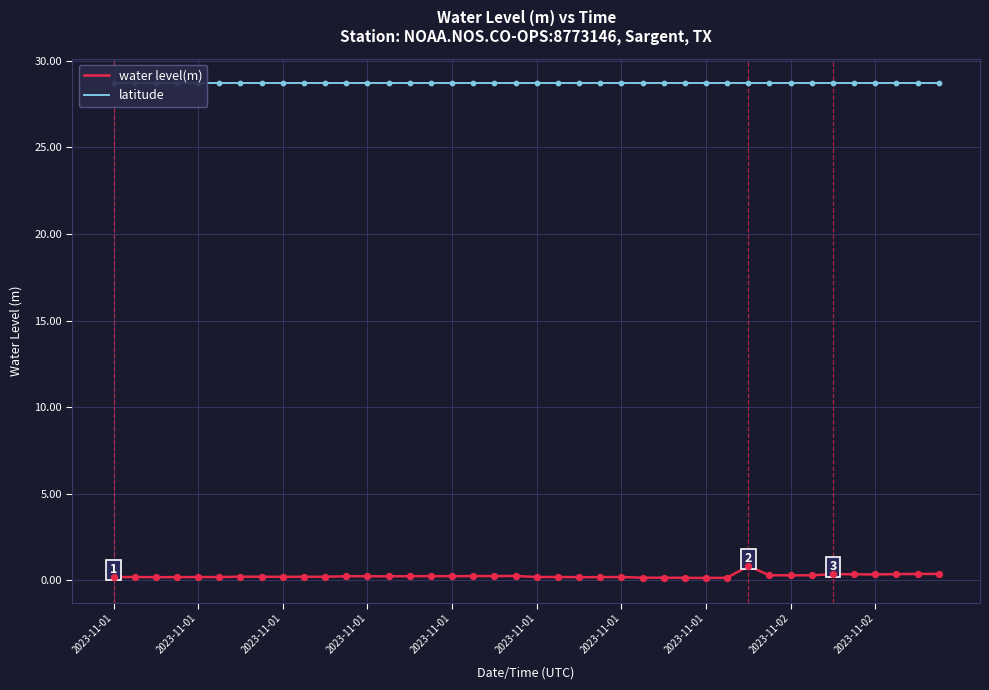

What are all the series names shown in the legend?

water level(m), latitude